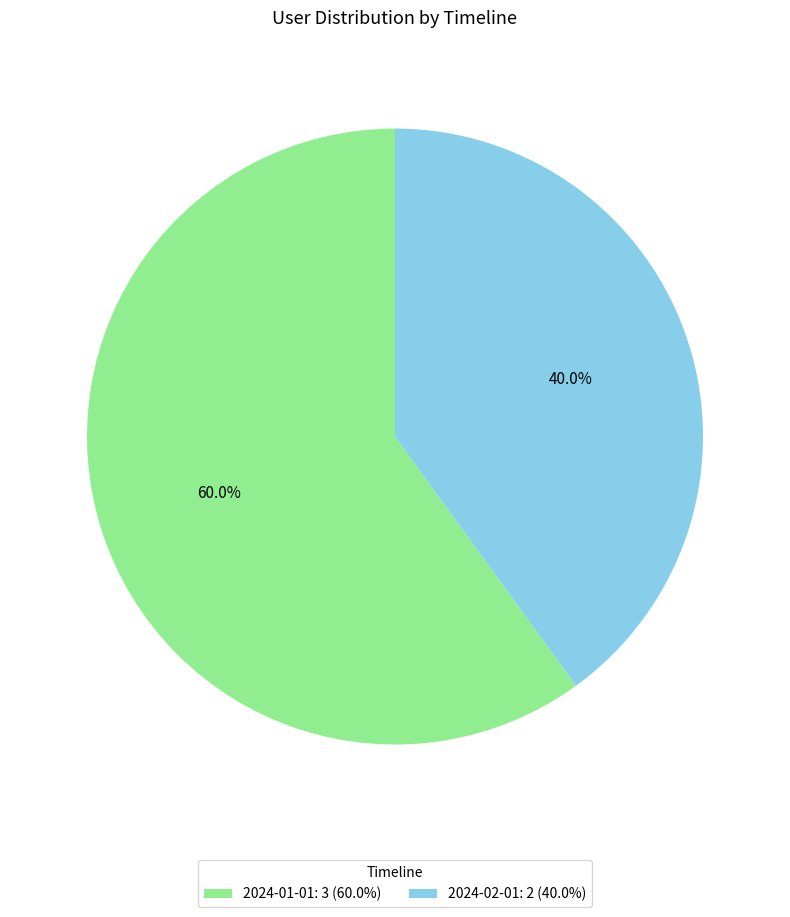

Combined, what portion of the pie is 2024-02-01 and 2024-01-01?

100.0%